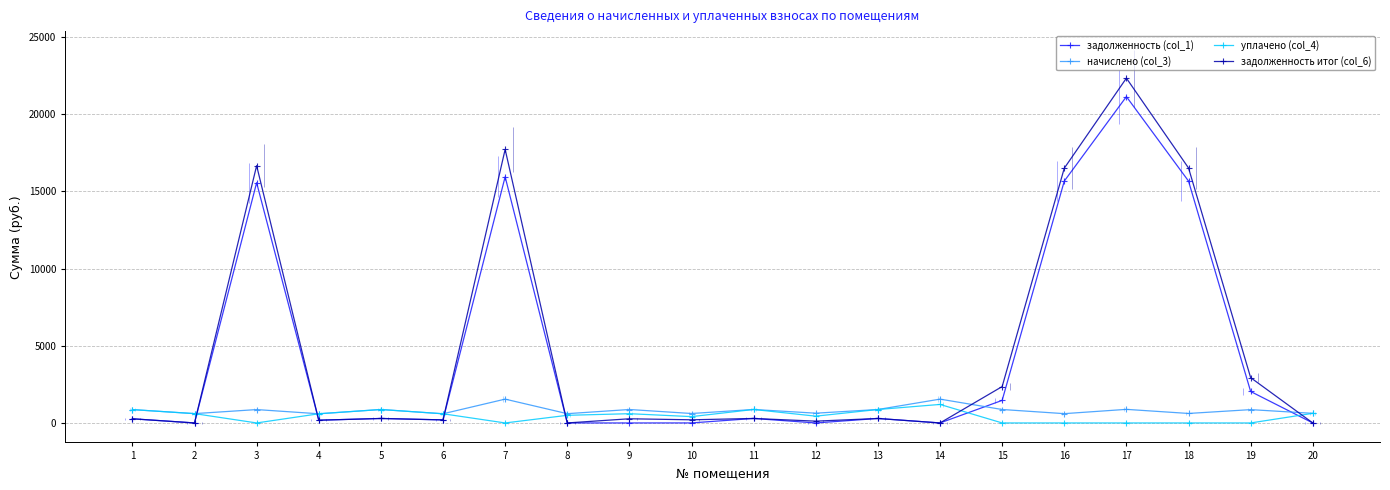

After their last crossing, which series has the higher values: уплачено (col_4) or начислено (col_3)?

начислено (col_3)